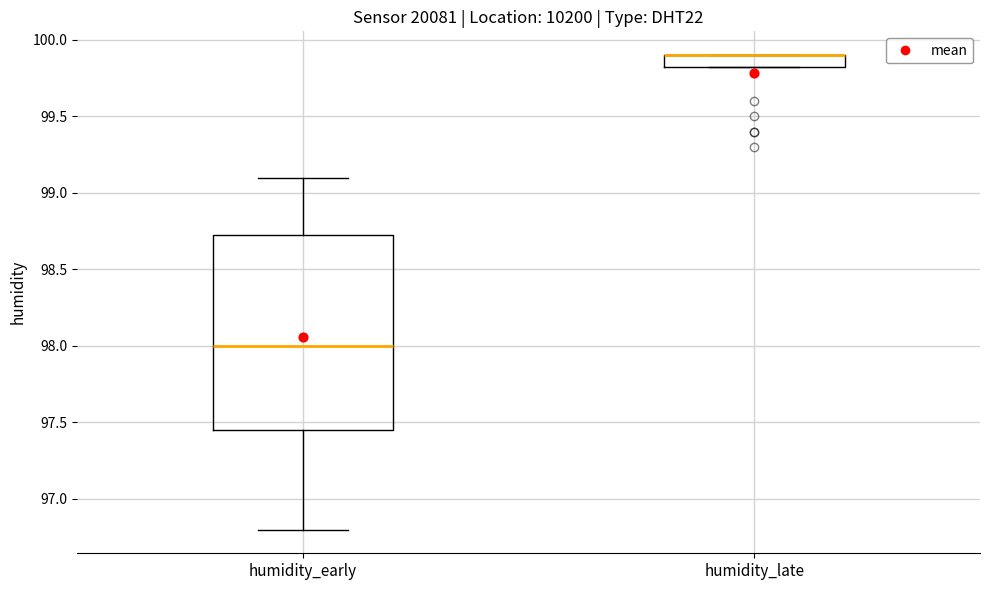

Which box is the tallest, from its lower edge to its upper edge?

humidity_early